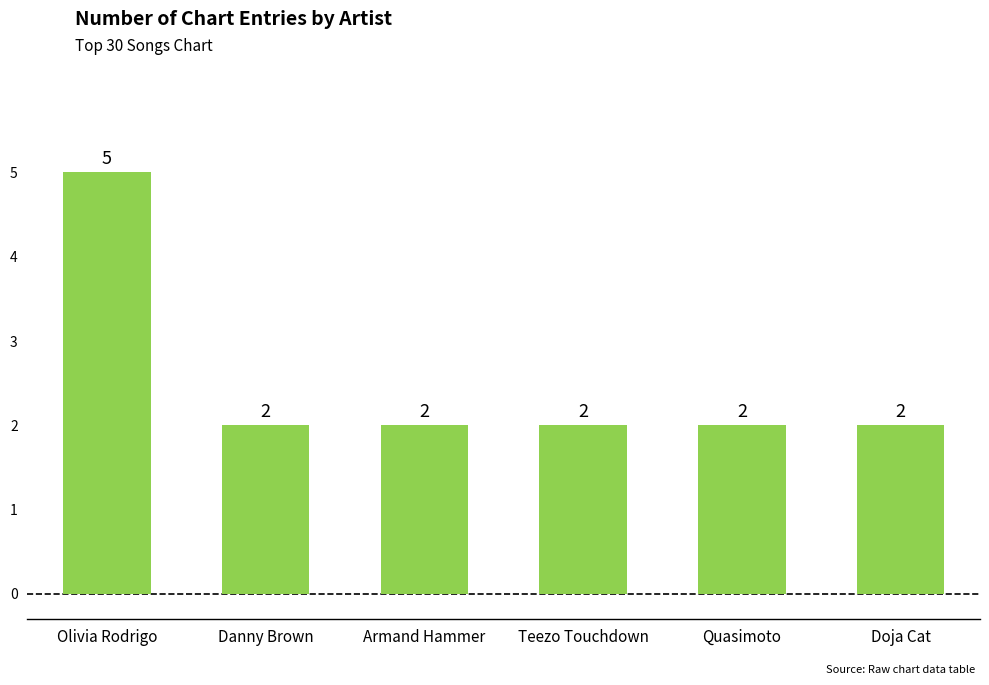

Is it true that the value at Quasimoto is 3?

False